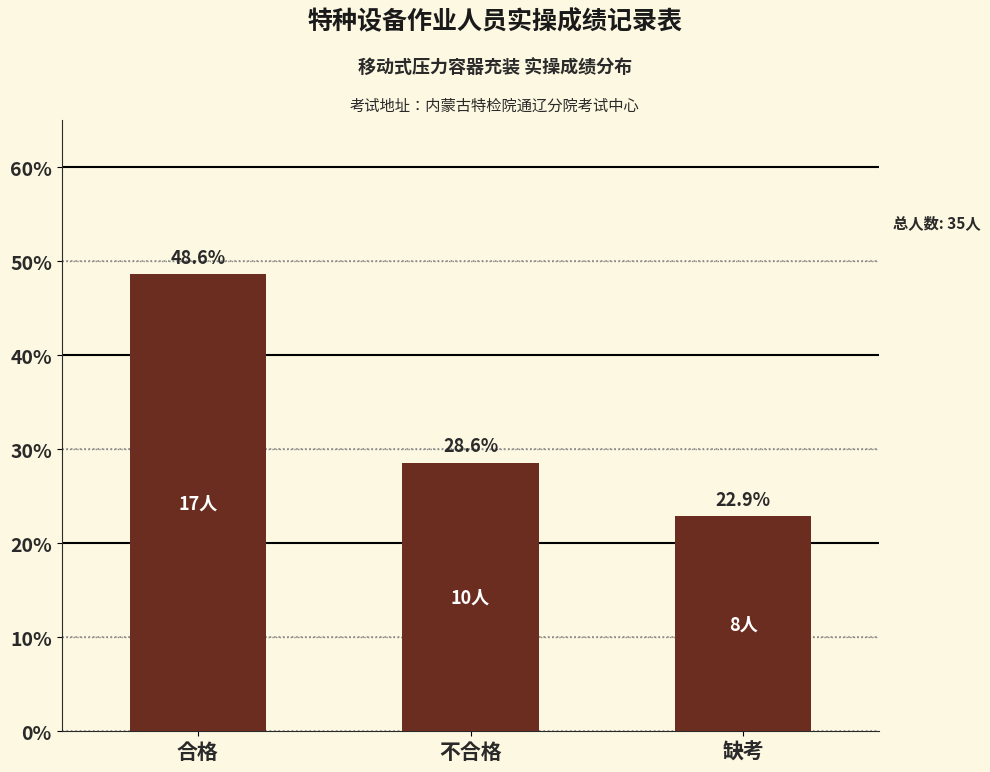

Reading left to right, what are all the values shown in this chart?

合格=48.6	不合格=28.6	缺考=22.9